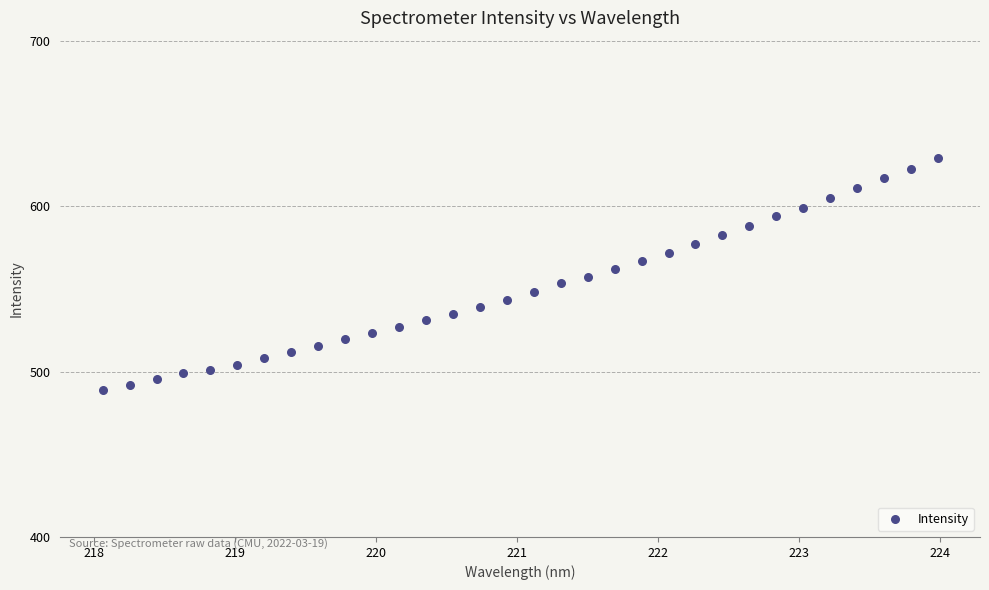

What is the range of X values (max minus min)?

5.9